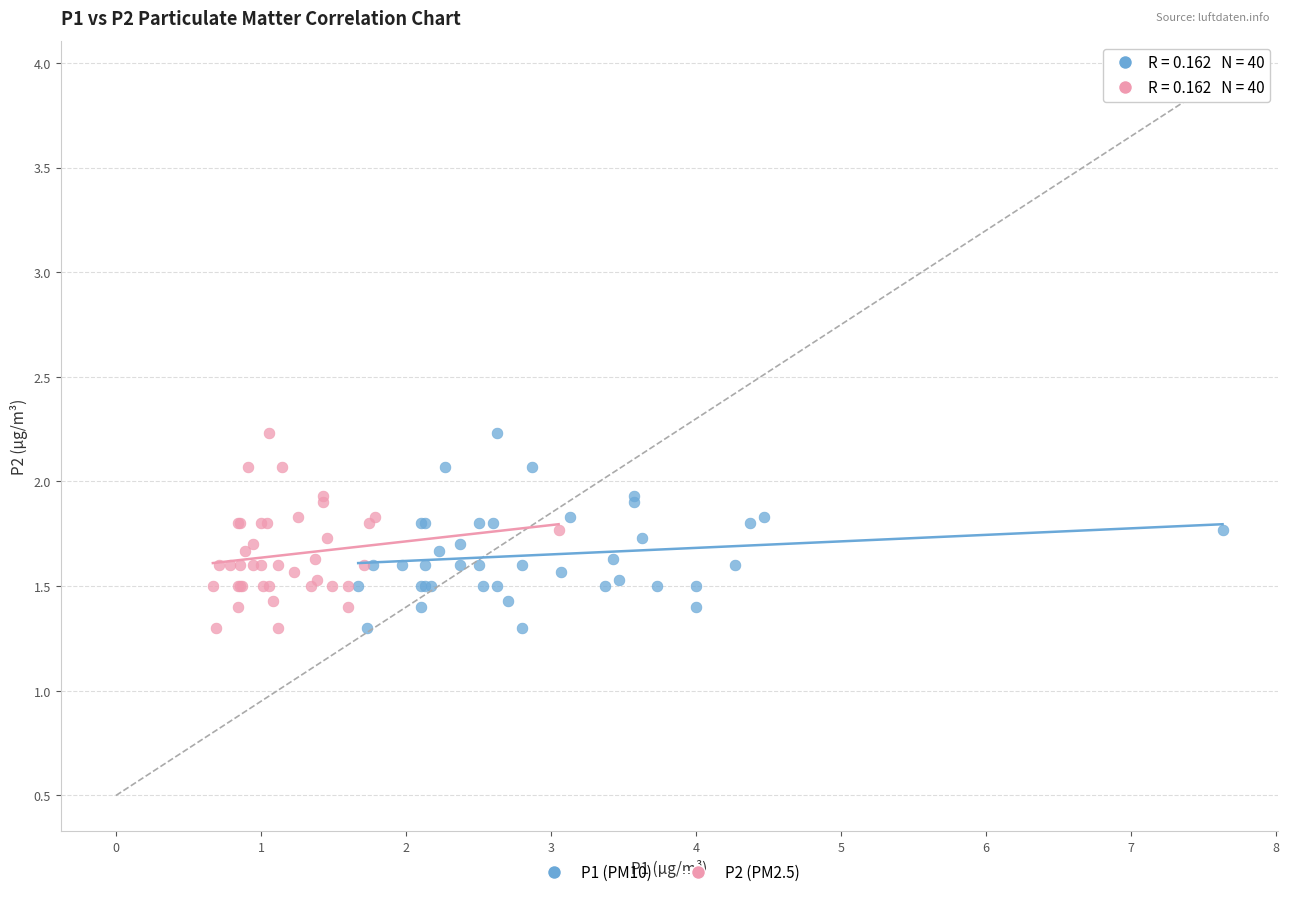

What are all the series names shown in the legend?

P1 (PM10), P2 (PM2.5)